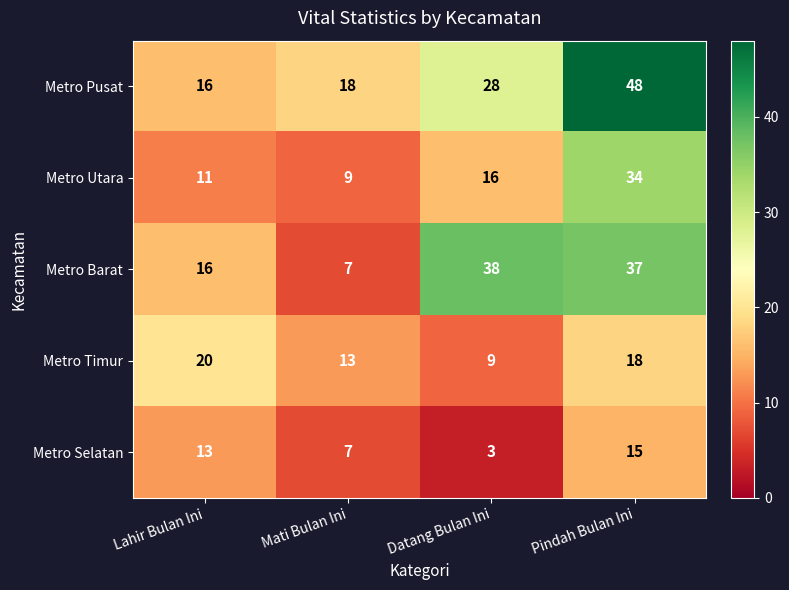

At which label is Metro Utara closest to 21?

Datang Bulan Ini